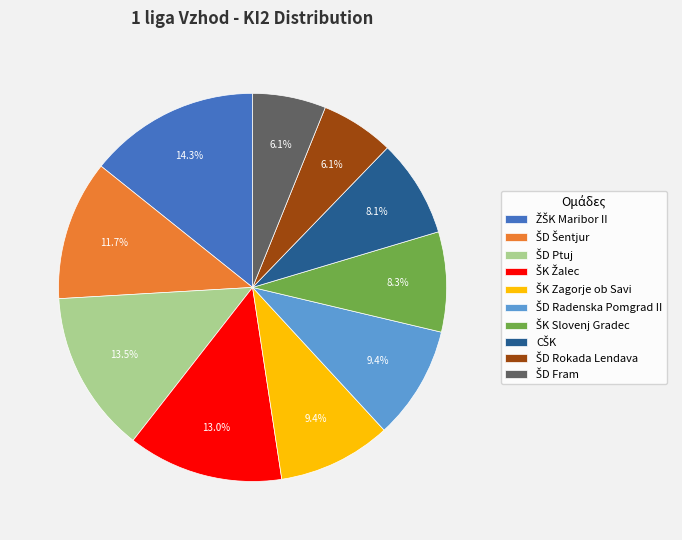

To the nearest percent, what is the difference between the largest and smallest slice percentages?

8%